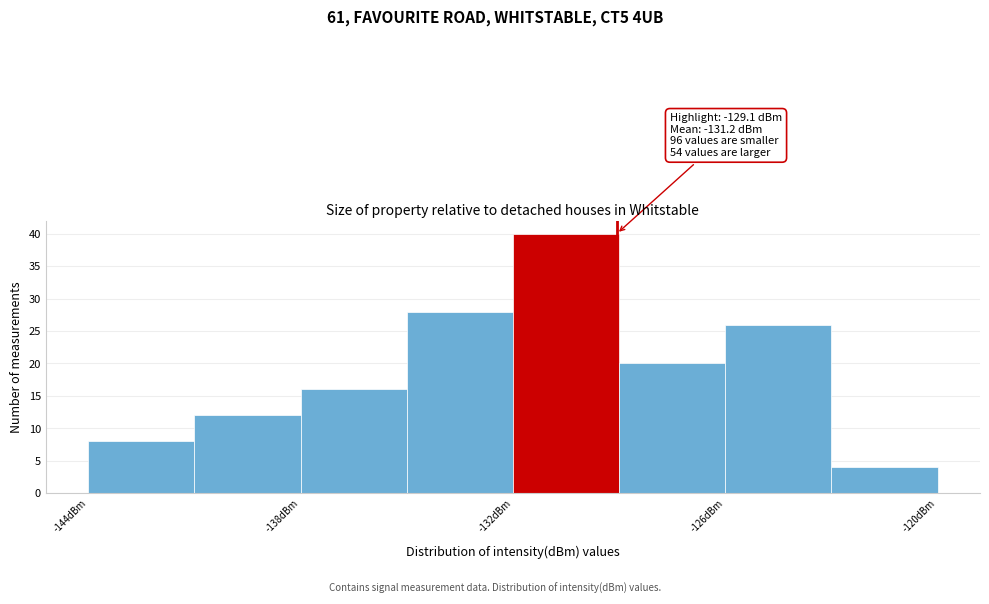

Read against the x-axis, roughly where is the centre of the tallest bar?

-130